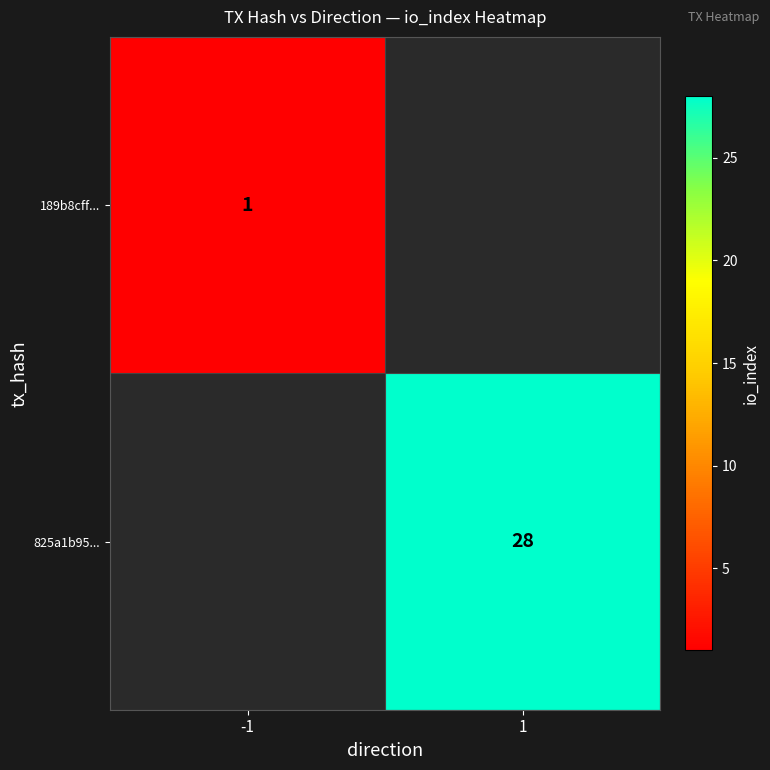

True or false: 825a1b95... has a value of 16 at 1.

False